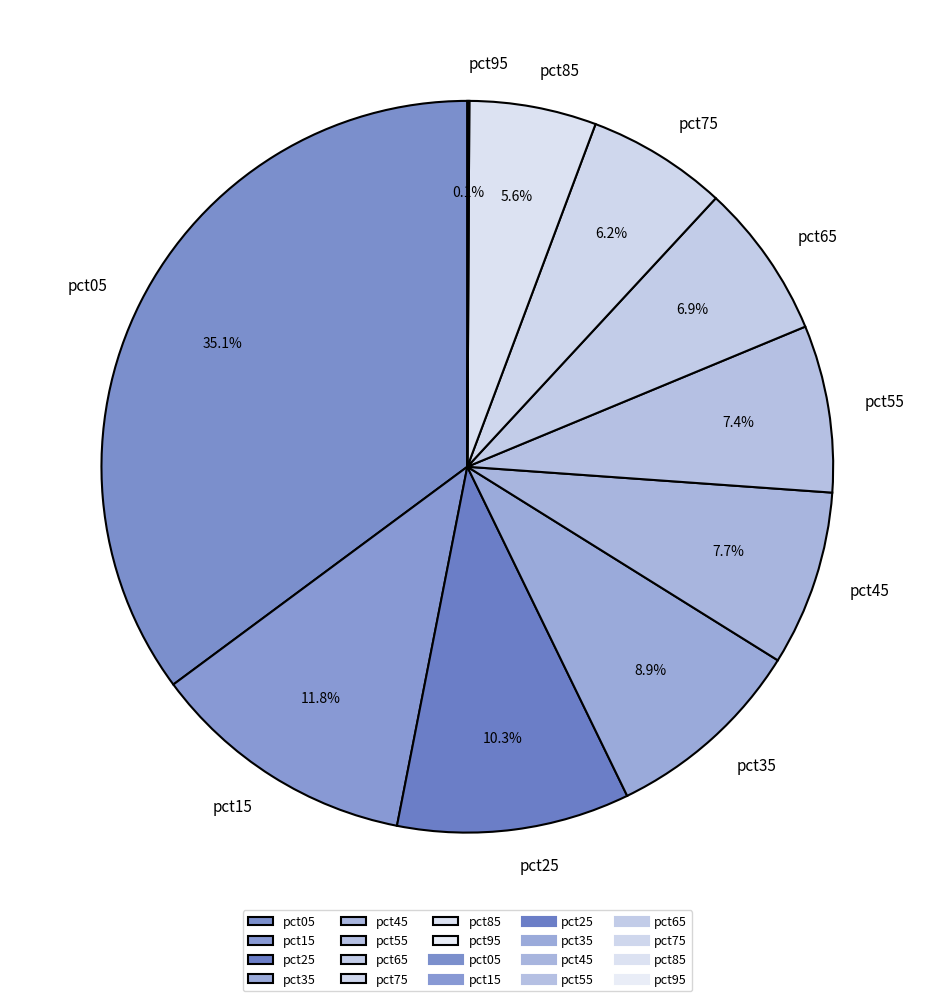

What portion of the pie excludes pct75?

93.8%